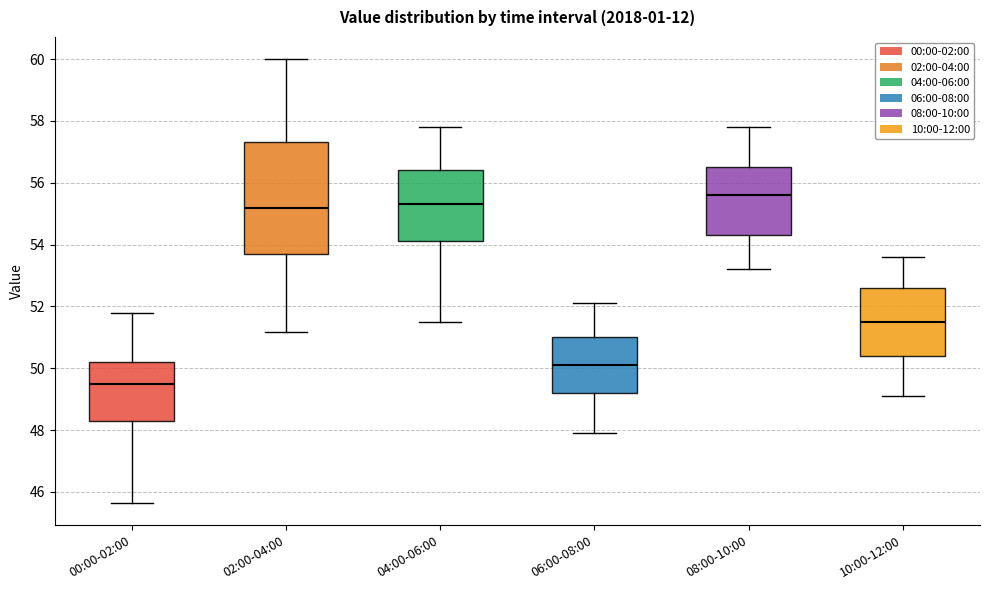

Reading left to right, read every box against the y-axis: the position of its median line, the range the box covers, and the ends of its whiskers. The values are not printed on the chart, so give them approximately, as read against the axis.

00:00-02:00: median 49.6, box 48.4 to 50.2, whiskers 45.6 to 51.8
02:00-04:00: median 55.2, box 53.8 to 57.4, whiskers 51.2 to 60.0
04:00-06:00: median 55.4, box 54.2 to 56.4, whiskers 51.6 to 57.8
06:00-08:00: median 50.2, box 49.2 to 51.0, whiskers 48.0 to 52.2
08:00-10:00: median 55.6, box 54.4 to 56.6, whiskers 53.2 to 57.8
10:00-12:00: median 51.6, box 50.4 to 52.6, whiskers 49.2 to 53.6